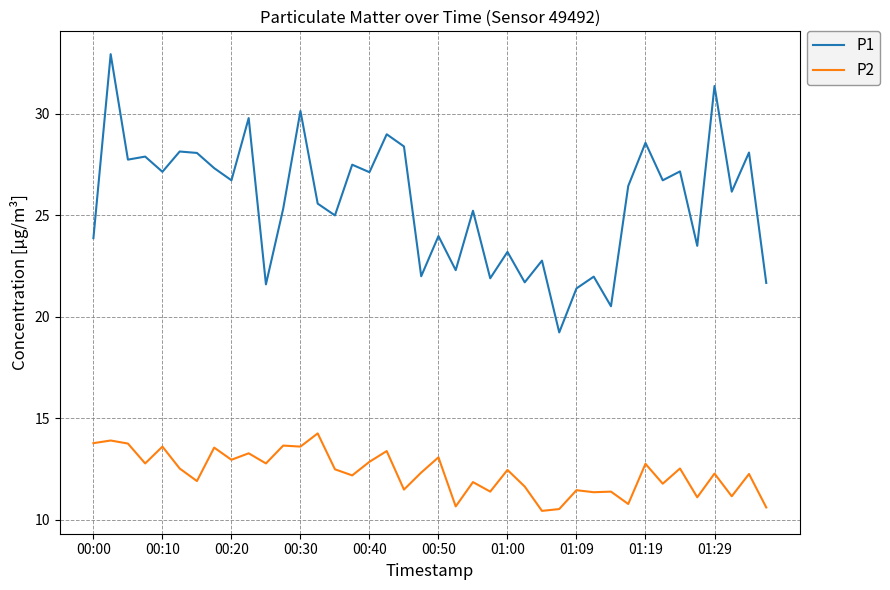

True or false: P2 and P1 intersect in this chart.

False